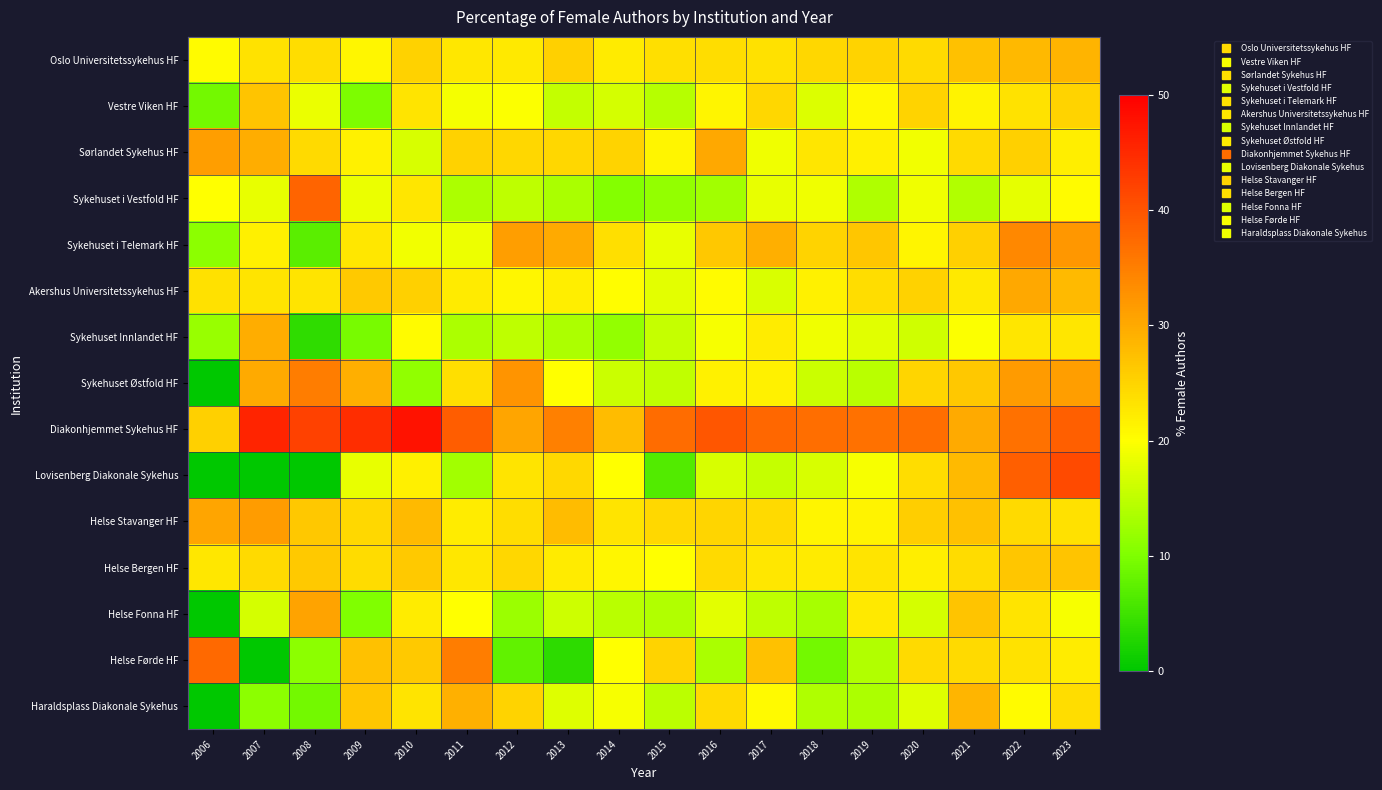

Rank the series by their maximum value, from lowest to highest.

Helse Bergen HF, Vestre Viken HF, Oslo Universitetssykehus HF, Haraldsplass Diakonale Sykehus, Sykehuset Innlandet HF, Akershus Universitetssykehus HF, Helse Fonna HF, Sørlandet Sykehus HF, Helse Stavanger HF, Sykehuset i Telemark HF, Sykehuset Østfold HF, Helse Førde HF, Sykehuset i Vestfold HF, Lovisenberg Diakonale Sykehus, Diakonhjemmet Sykehus HF